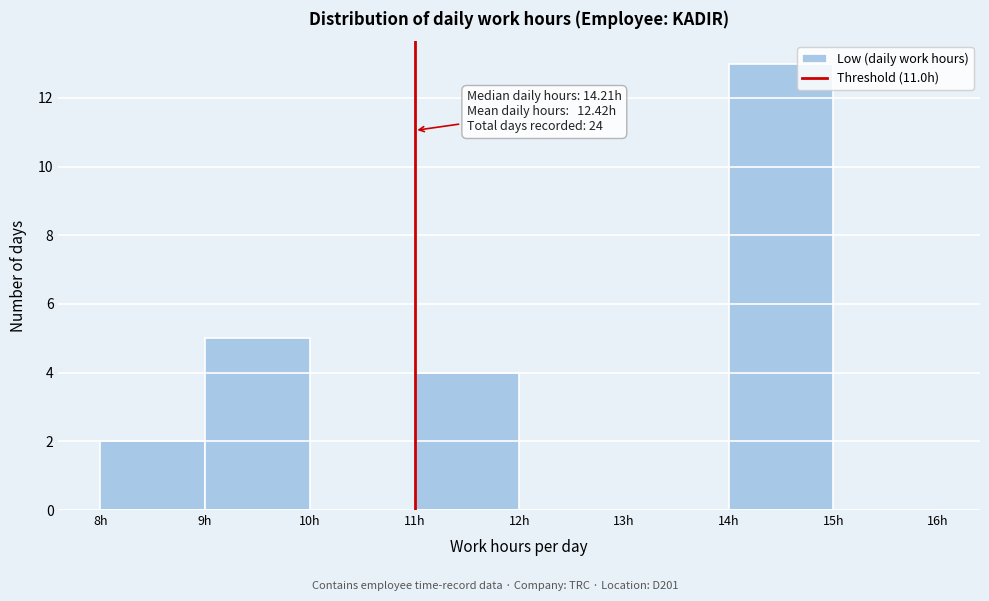

Over which range of the x-axis is the bar tallest?

14 to 15